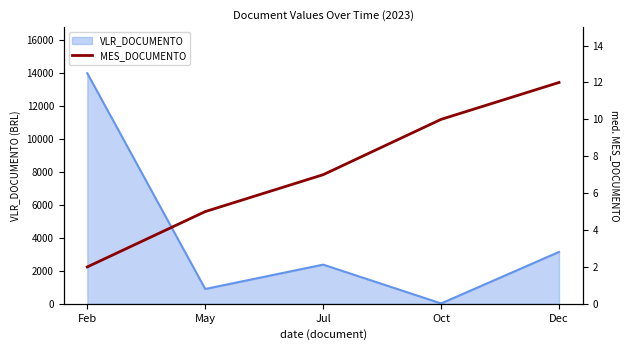

The value at Feb is 4. True or false?

False